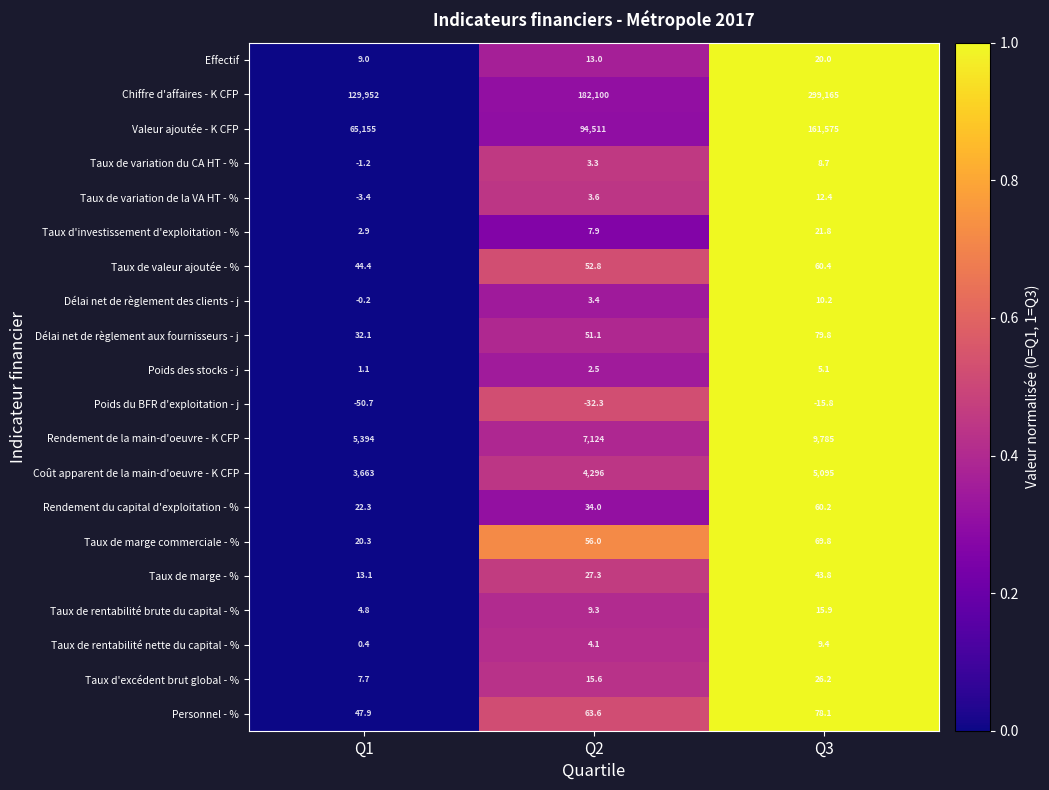

What is the total value across all series at Q3?

476126.0